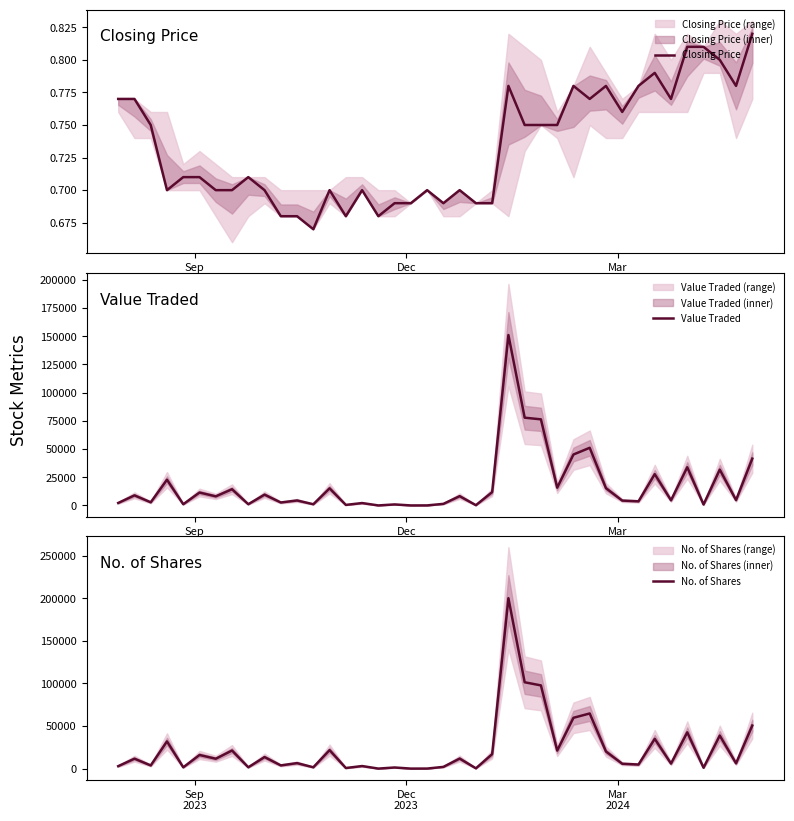

True or false: Closing Price and No. of Shares intersect in this chart.

False